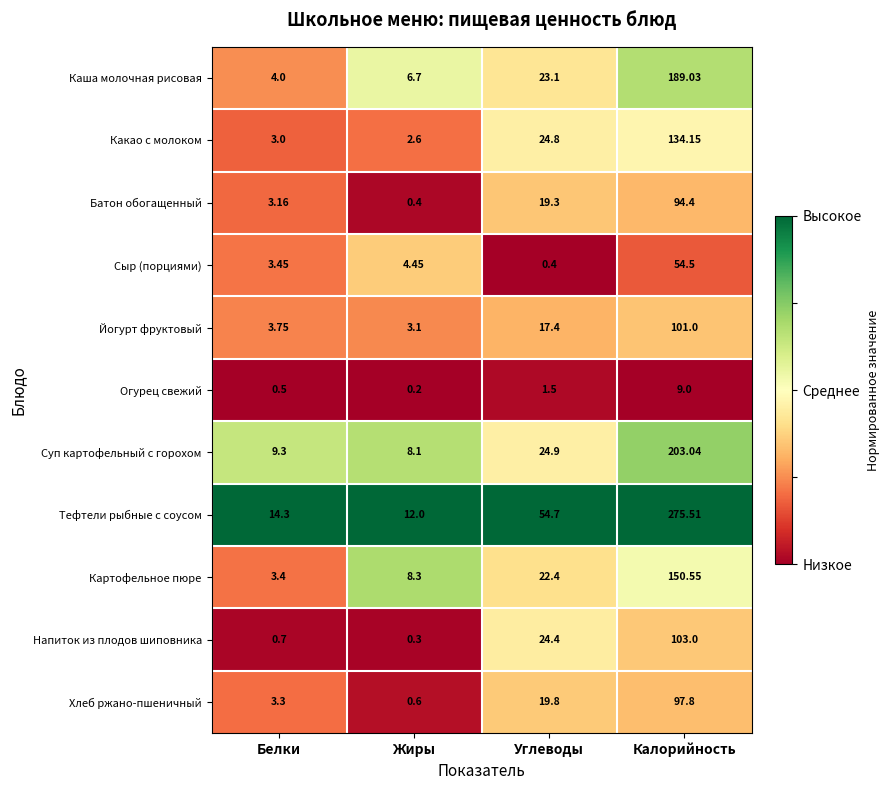

Where does the Йогурт фруктовый series first go above 17?

Углеводы